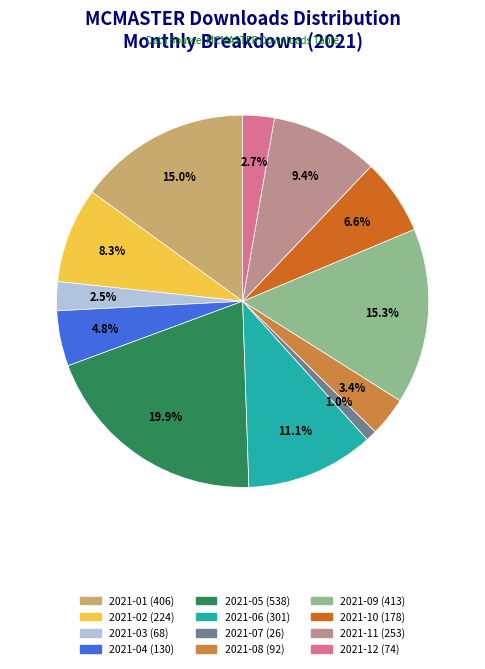

To the nearest percent, what is the average slice percentage?

8%